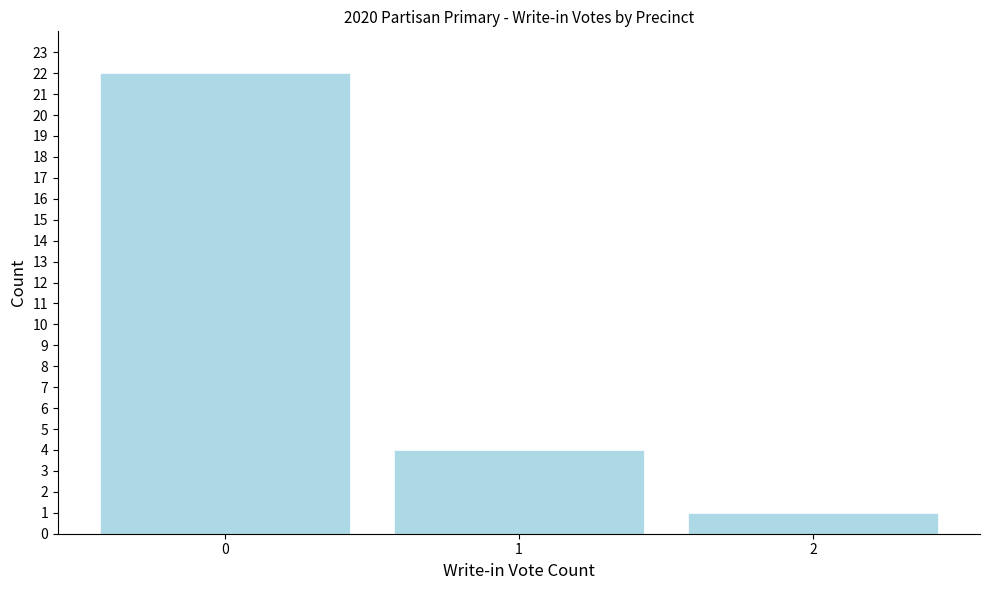

Reading left to right, list all the values displayed in this chart.

22	4	1